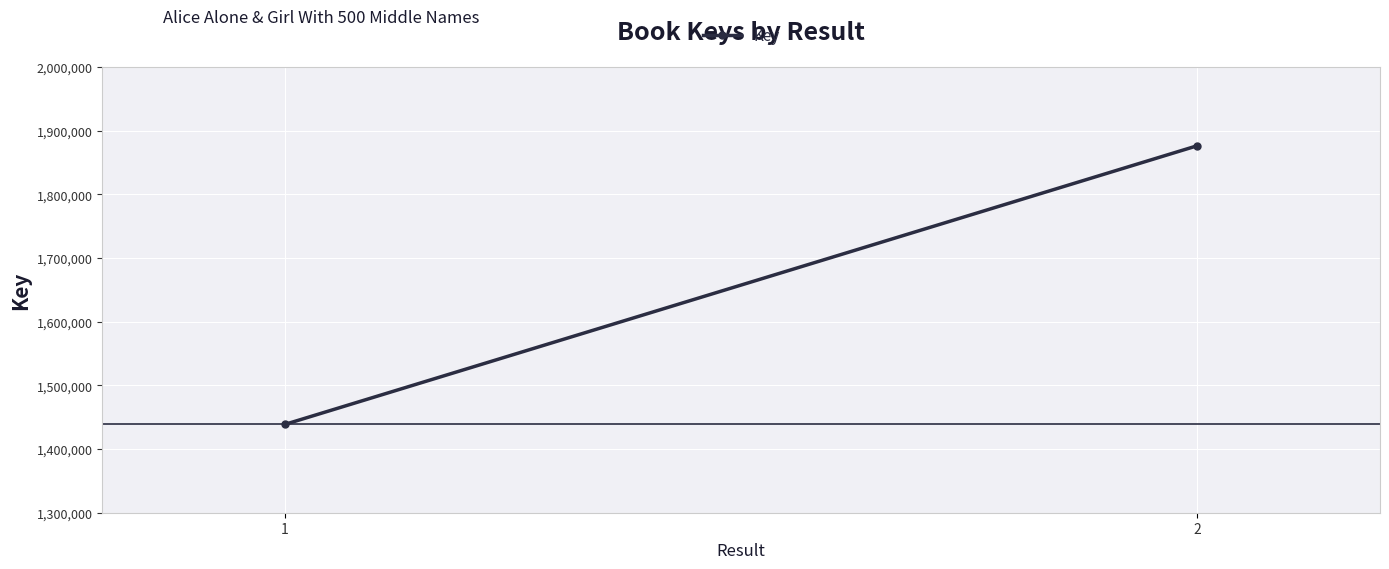

Reading left to right, list all the values displayed in this chart.

1=1438621	2=1876178